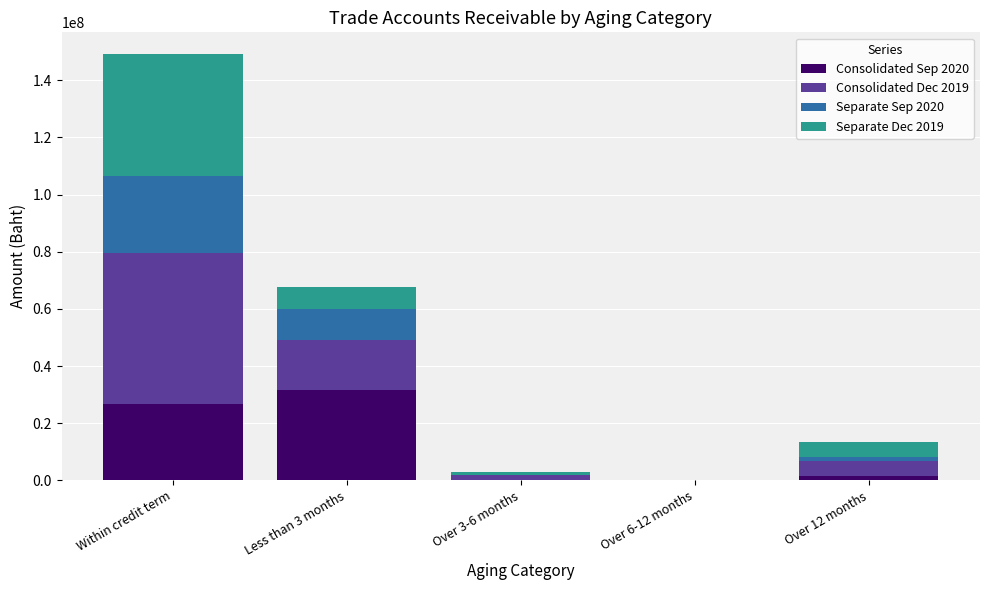

At which category is the sum across all series the highest?

Within credit term